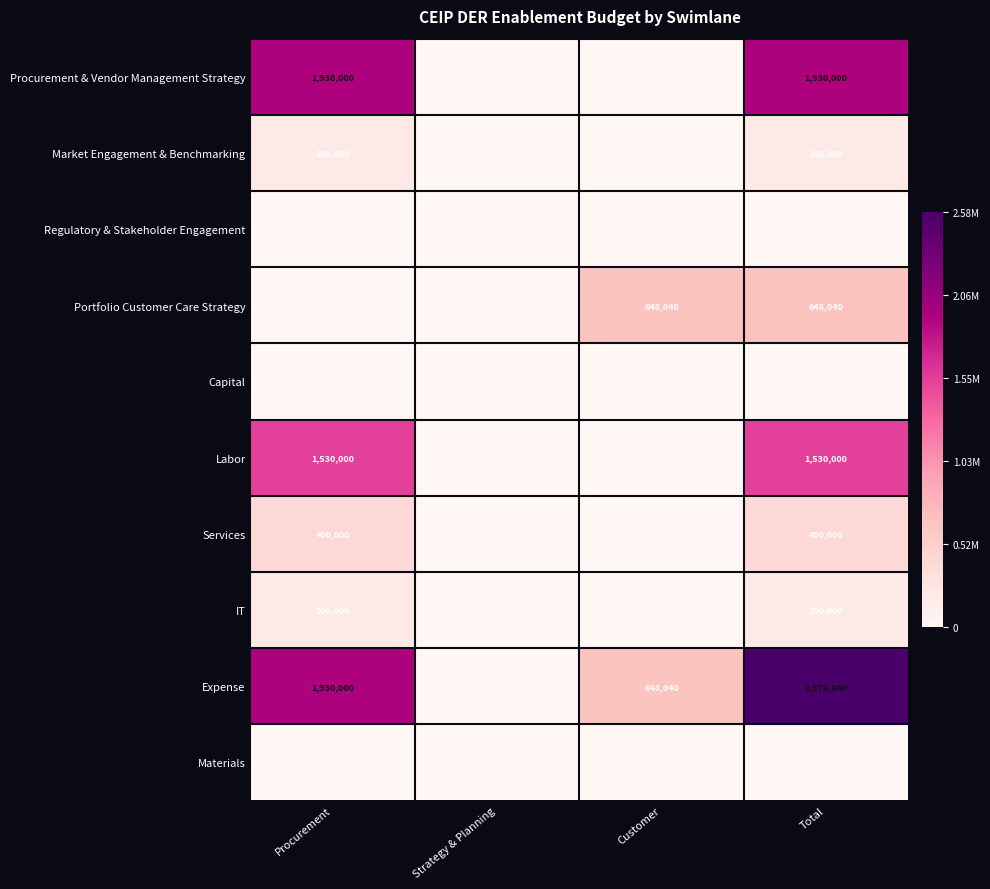

The IT series shows 338903 at Procurement. True or false?

False